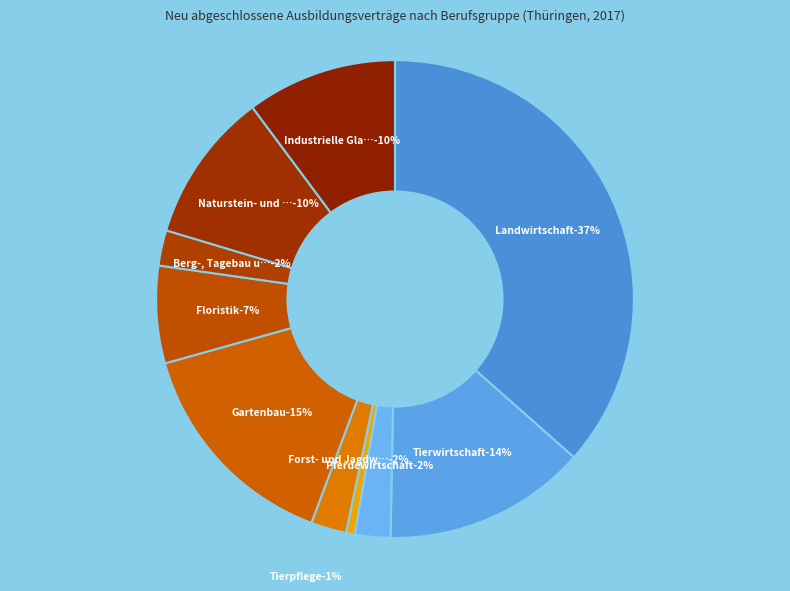

To the nearest percent, what percentage of the pie is Gartenbau?

15%